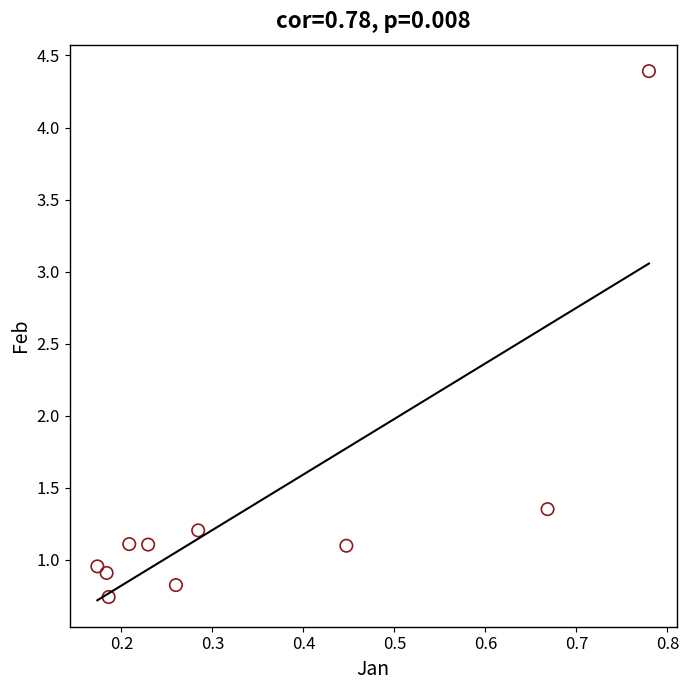

What is the average X value?

0.3